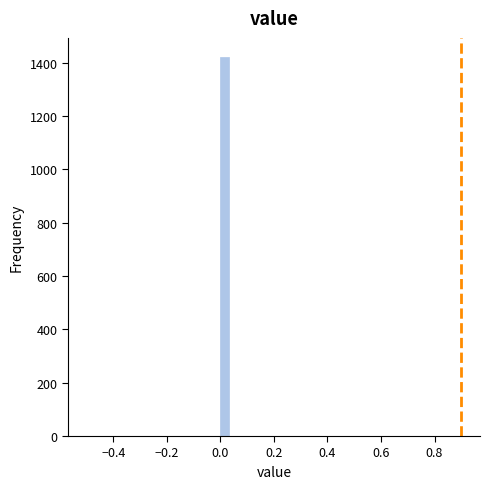

Around what value on the x-axis is the tallest bar? Give the approximate position of its centre, as read against the axis.

0.02